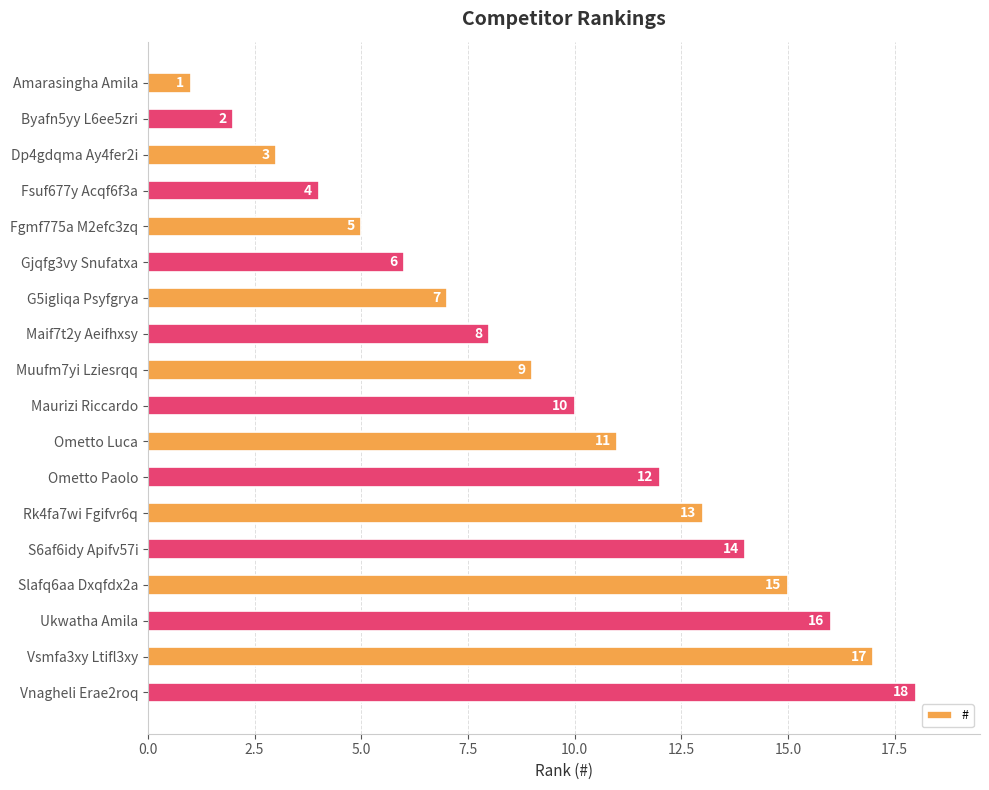

What is the change in value from G5igliqa Psyfgrya to S6af6idy Apifv57i?

+7